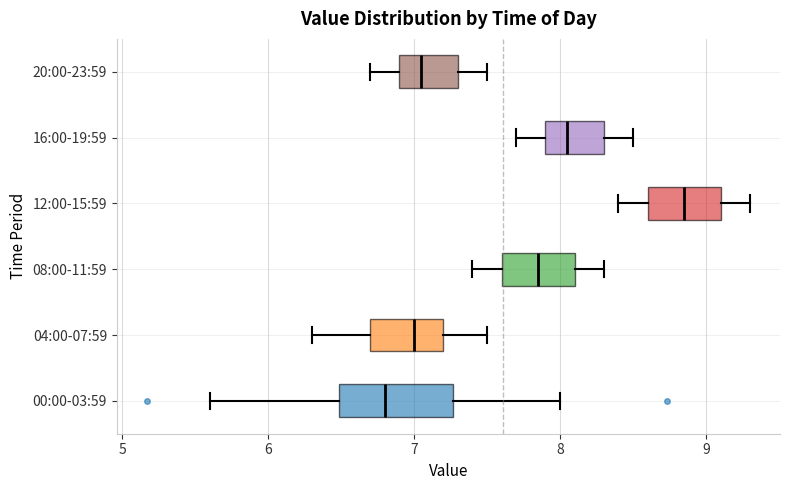

Which box has the furthest to the right median line?

12:00-15:59